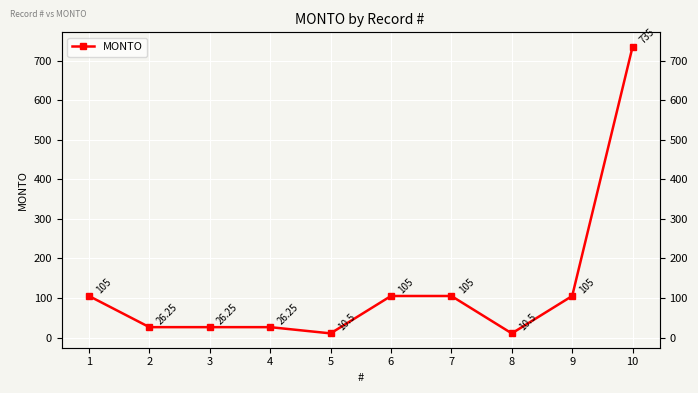

What is the approximate value at 3?

26.2